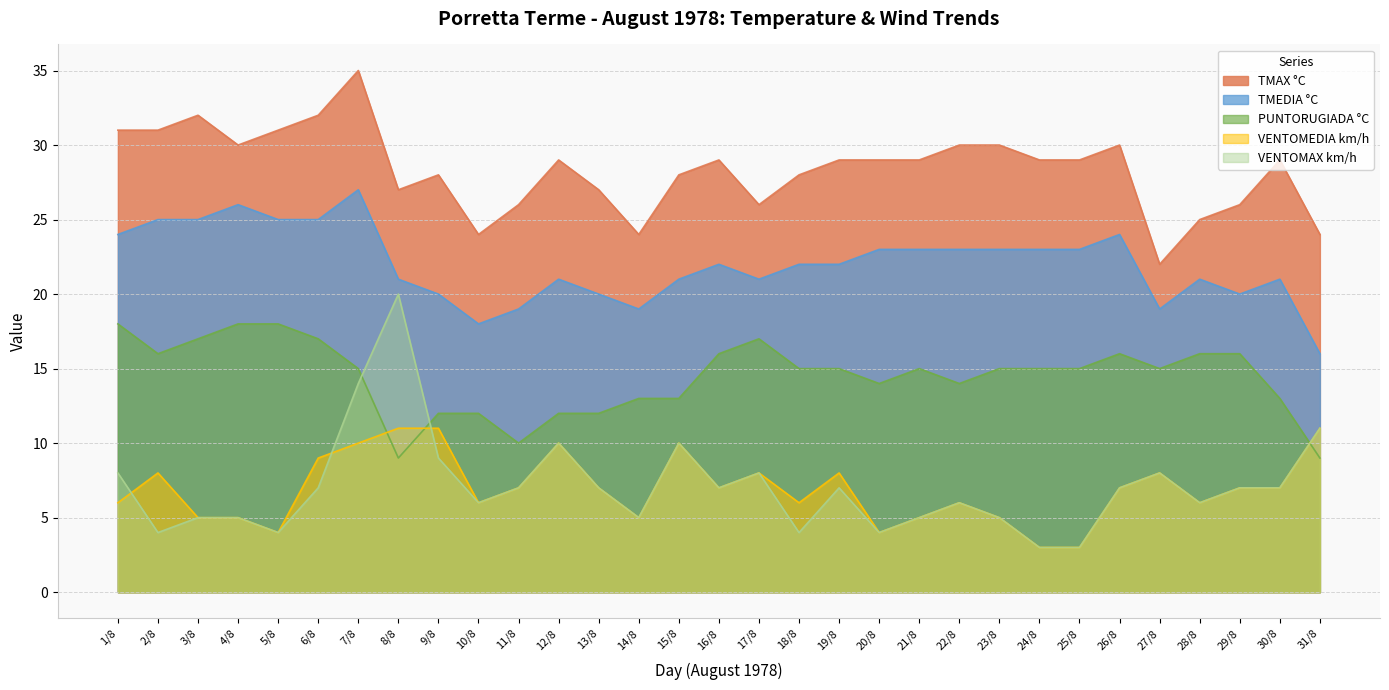

True or false: TMAX °C and TMEDIA °C cross at least once.

False